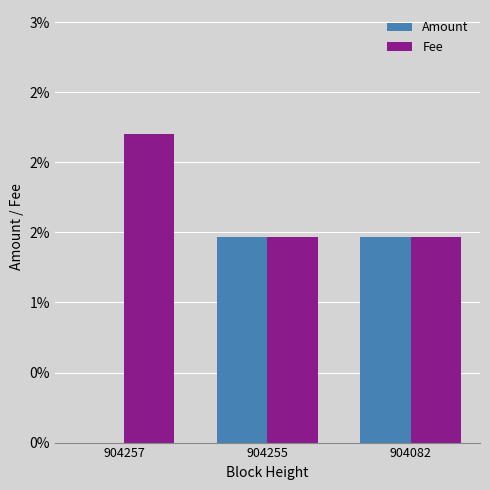

Are the bars grouped side by side (vs. stacked)?

Yes